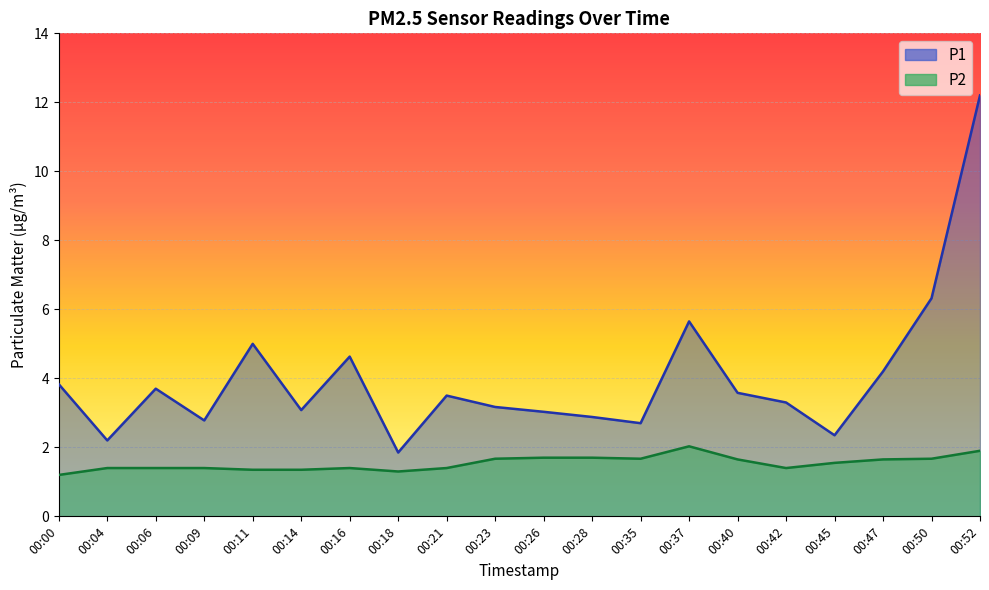

Which series changed the most between 00:11 and 00:28?

P1